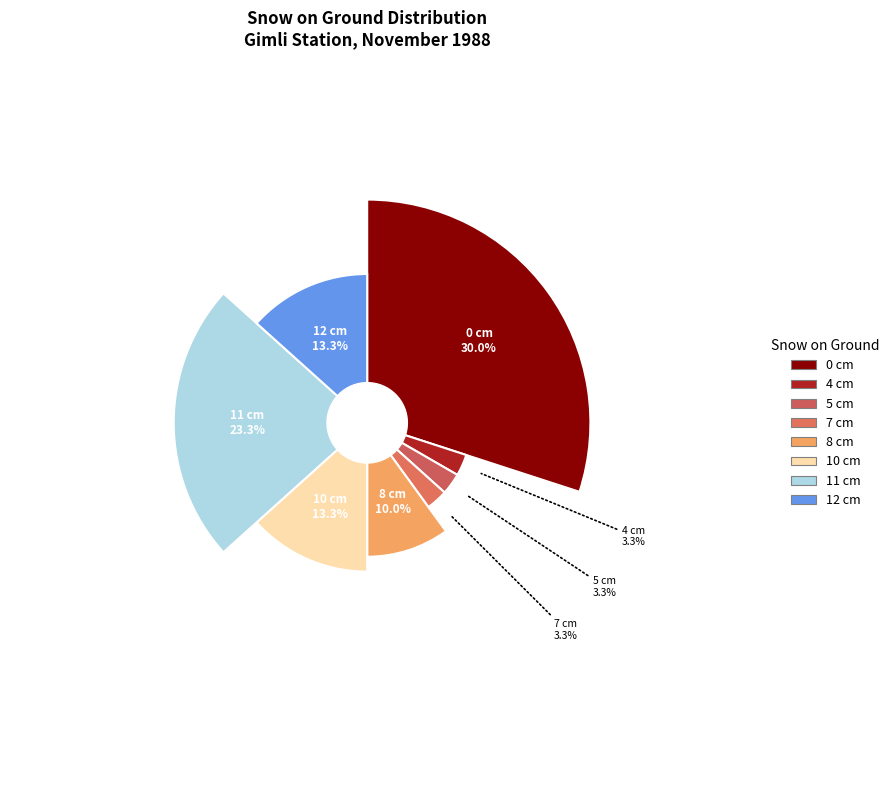

Rank the categories by value from lowest to highest.

4 cm, 5 cm, 7 cm, 8 cm, 10 cm, 12 cm, 11 cm, 0 cm